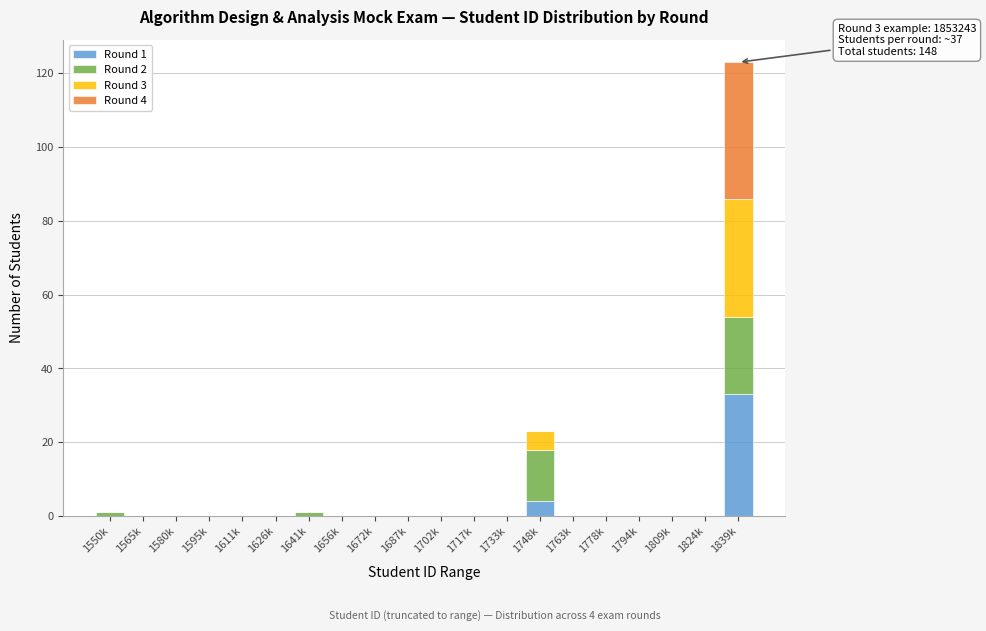

Which category has the highest value in the Round 1 series?

1839k